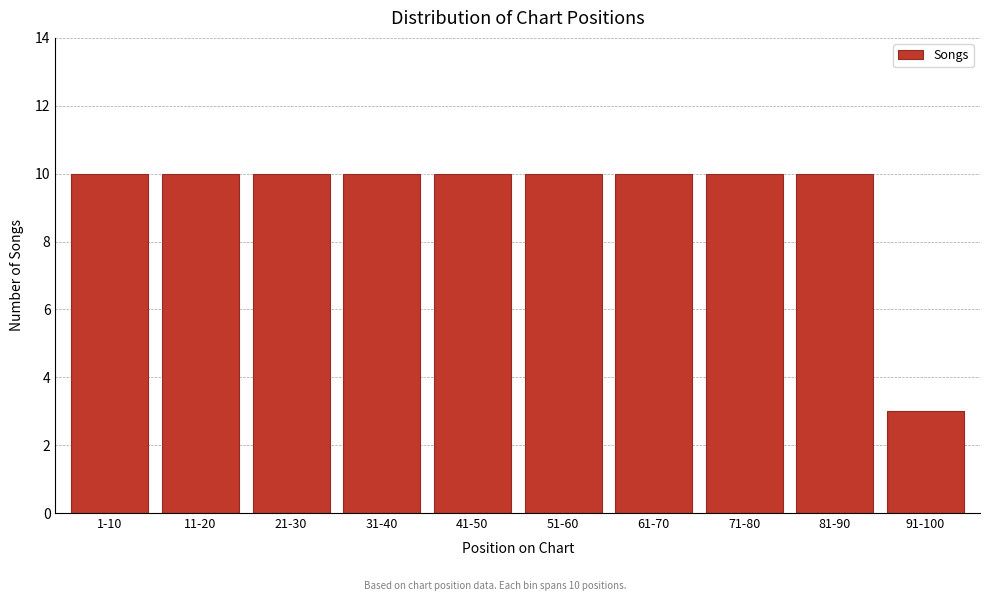

Reading left to right, transcribe all the data shown in this chart.

1-10=10	11-20=10	21-30=10	31-40=10	41-50=10	51-60=10	61-70=10	71-80=10	81-90=10	91-100=3